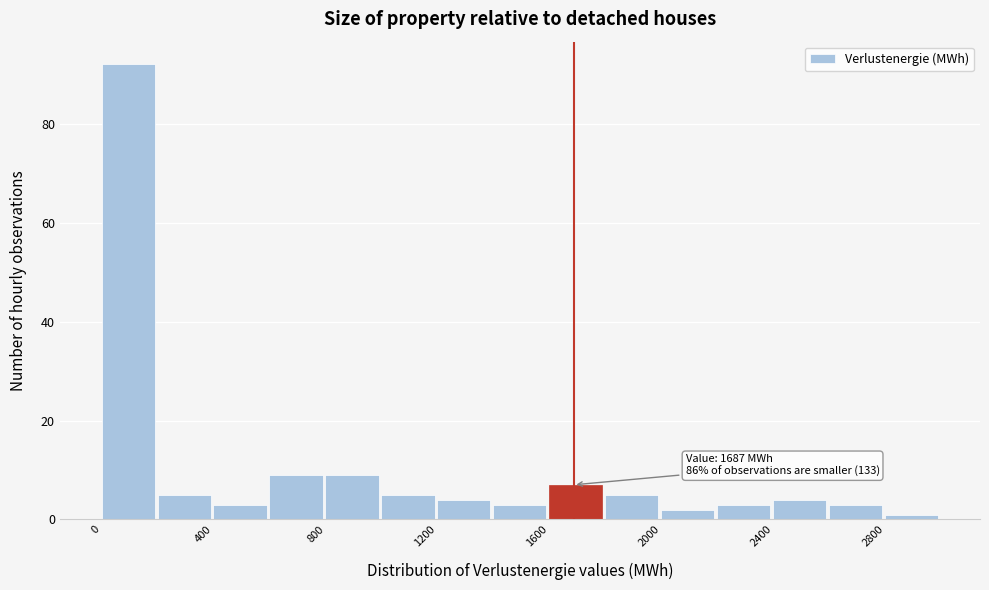

Over which range of the x-axis is the bar tallest?

0 to 200